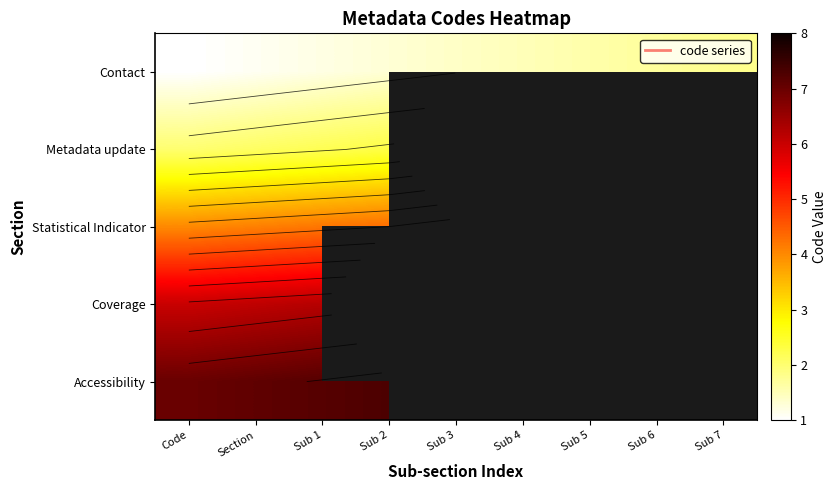

True or false: Coverage has a value of -4.1 at Sub 3.

False